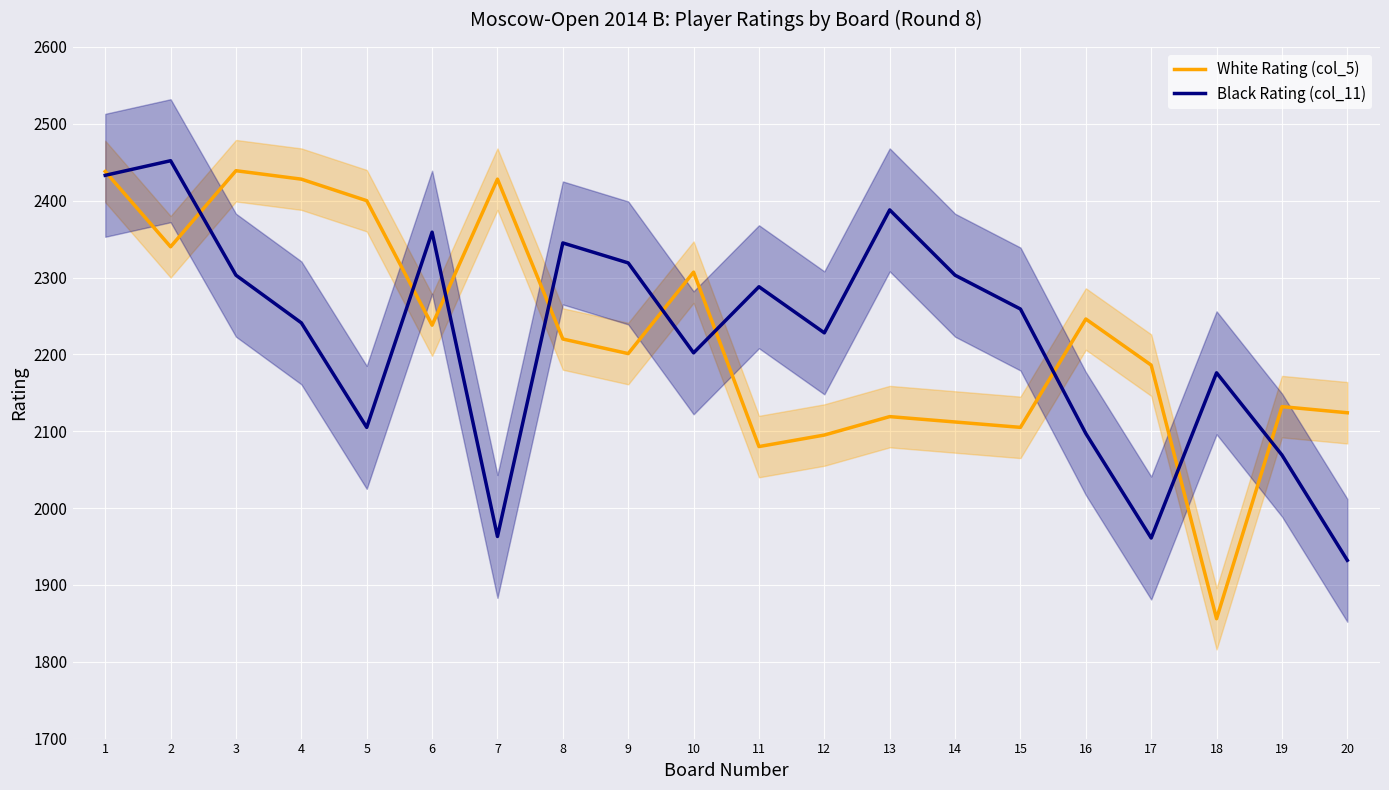

True or false: White Rating (col_5) and Black Rating (col_11) cross at least once.

True